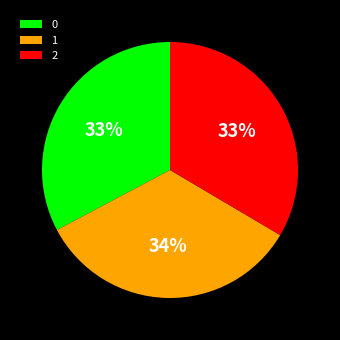

The 2 slice represents 33% of the pie. True or false?

True